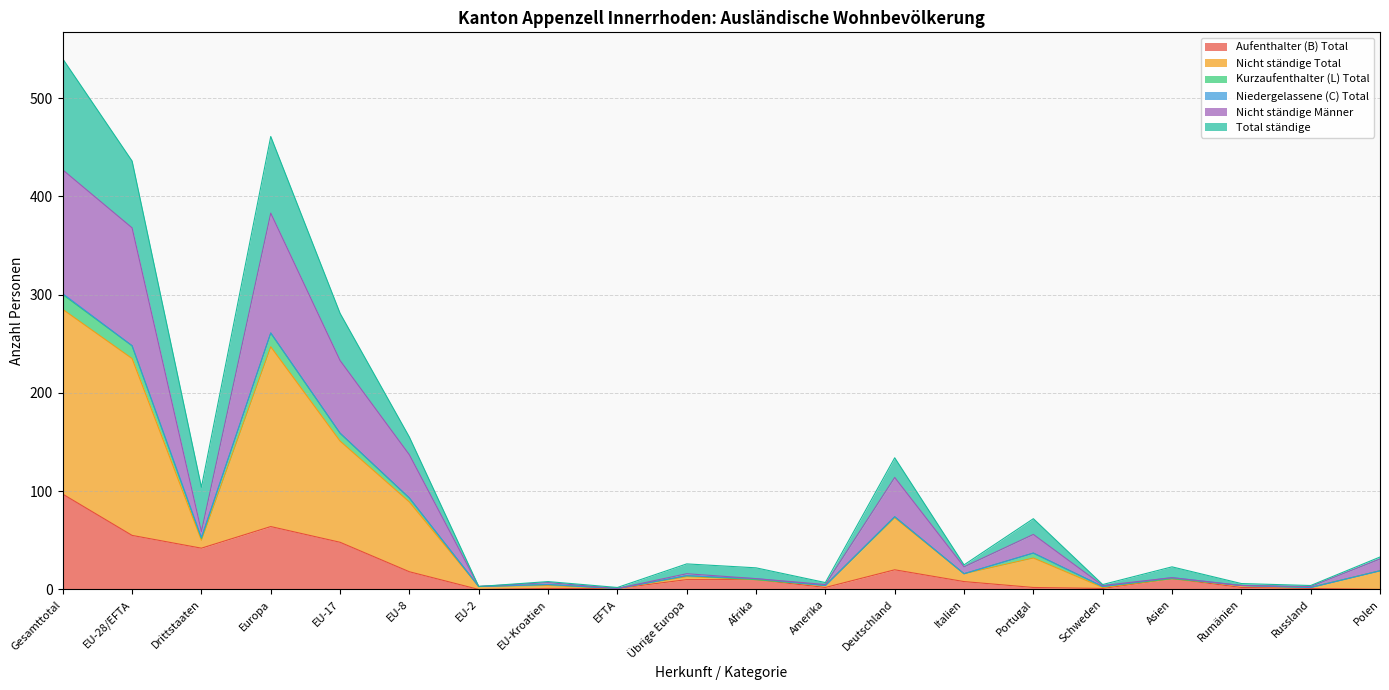

Is it true that Nicht ständige Total equals 40 at Italien?

False